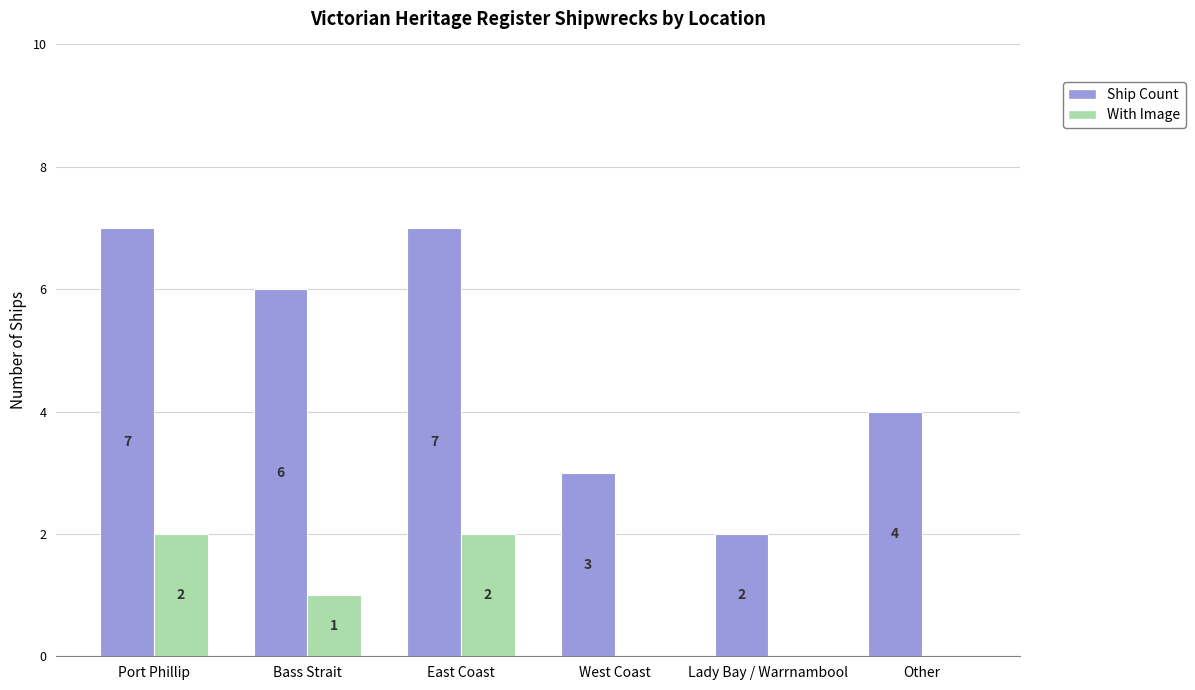

At which label is Ship Count closest to 4?

Other